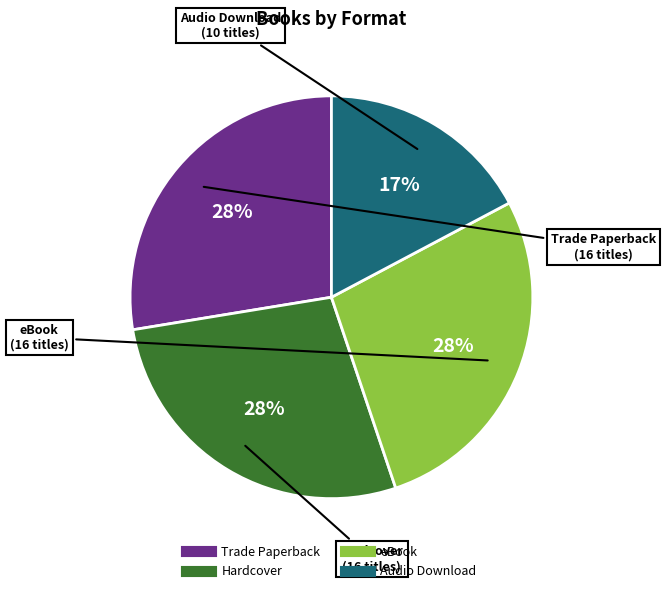

Between Hardcover and Audio Download, which is larger?

Hardcover